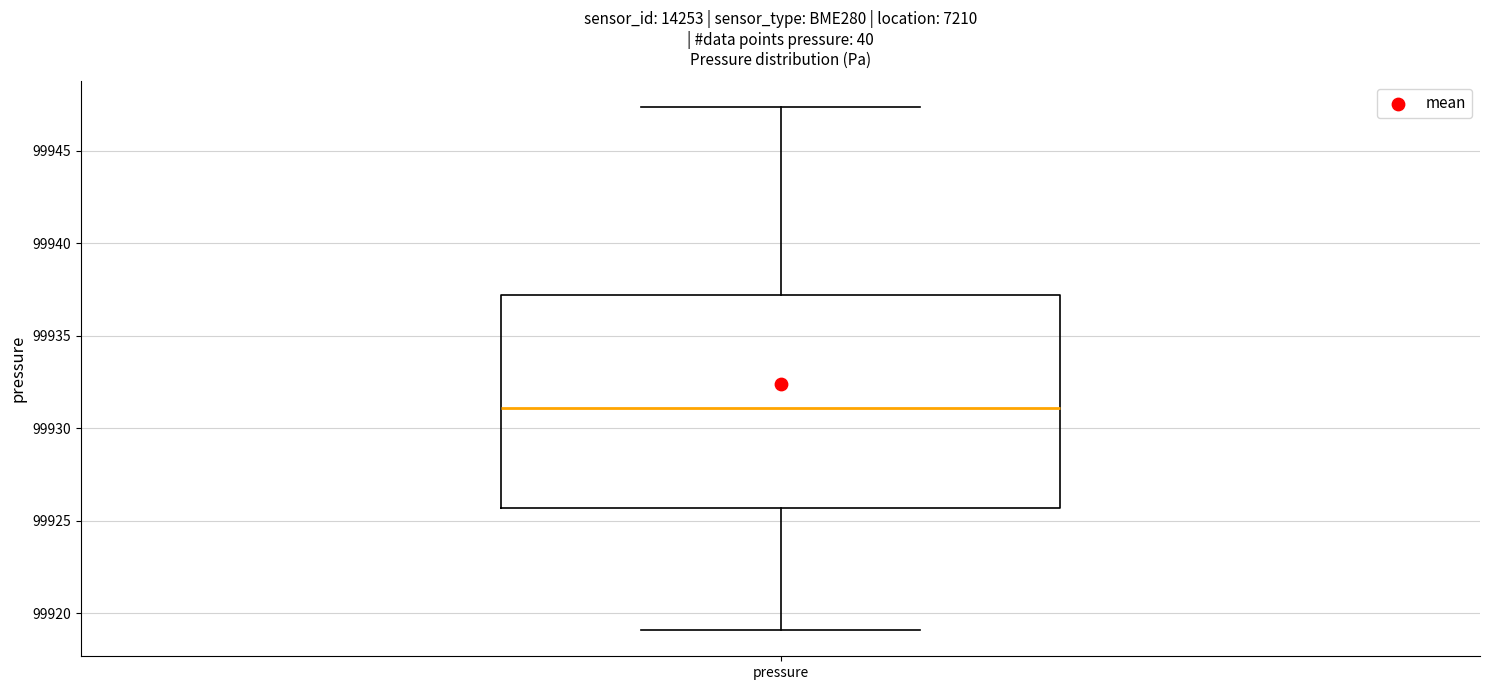

Transcribe this box plot: give where the median line is, the range the box spans, and where the two whiskers end, as read against the y-axis. The values are not printed on the chart, so give them approximately, as read against the axis.

median 99931.0, box 99925.5 to 99937.0, whiskers 99919.0 to 99947.5